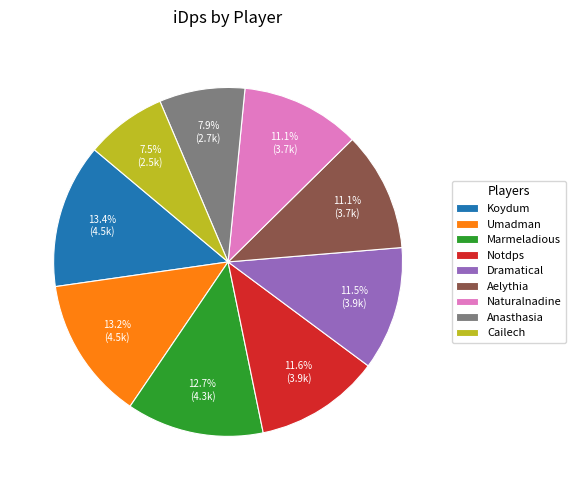

Approximately how many times larger is the value at Koydum compared to Umadman?

1.0